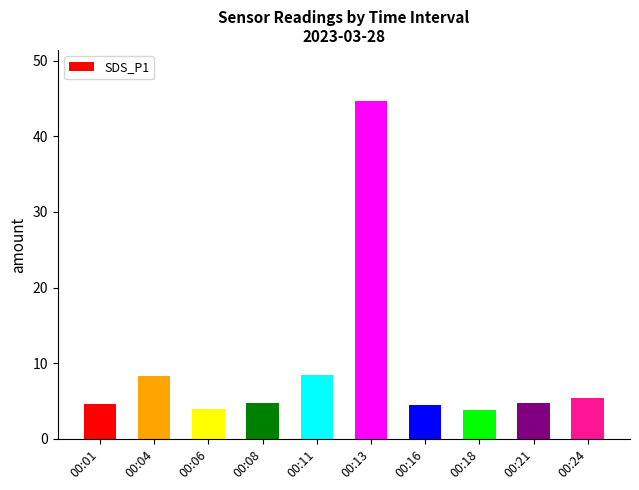

What is the value of the 3rd bar from the left?

3.9